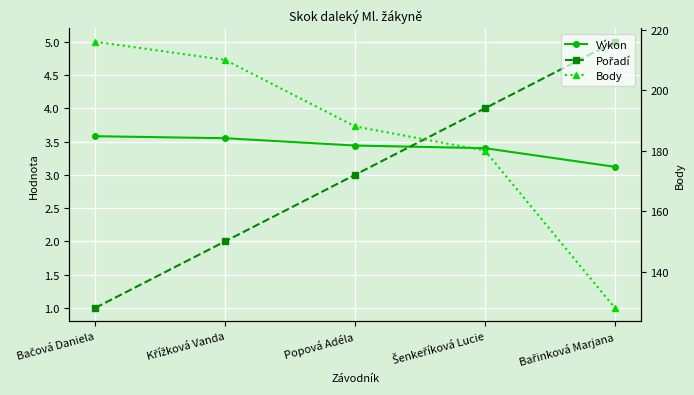

Where does the Pořadí series first go above 3?

Šenkeříková Lucie